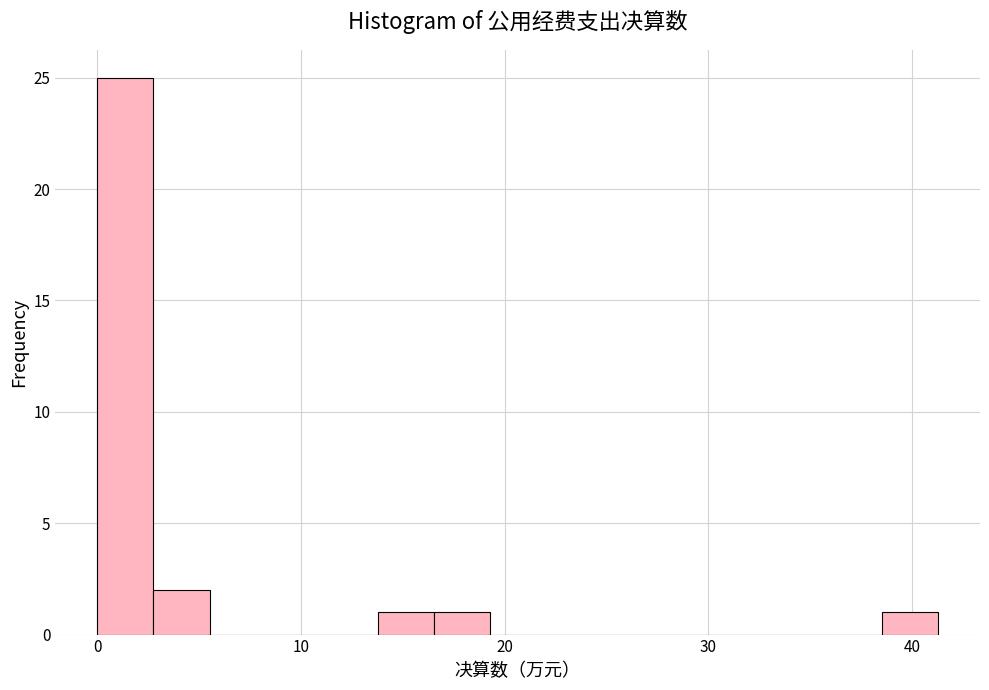

Read against the x-axis, roughly where is the centre of the tallest bar?

1